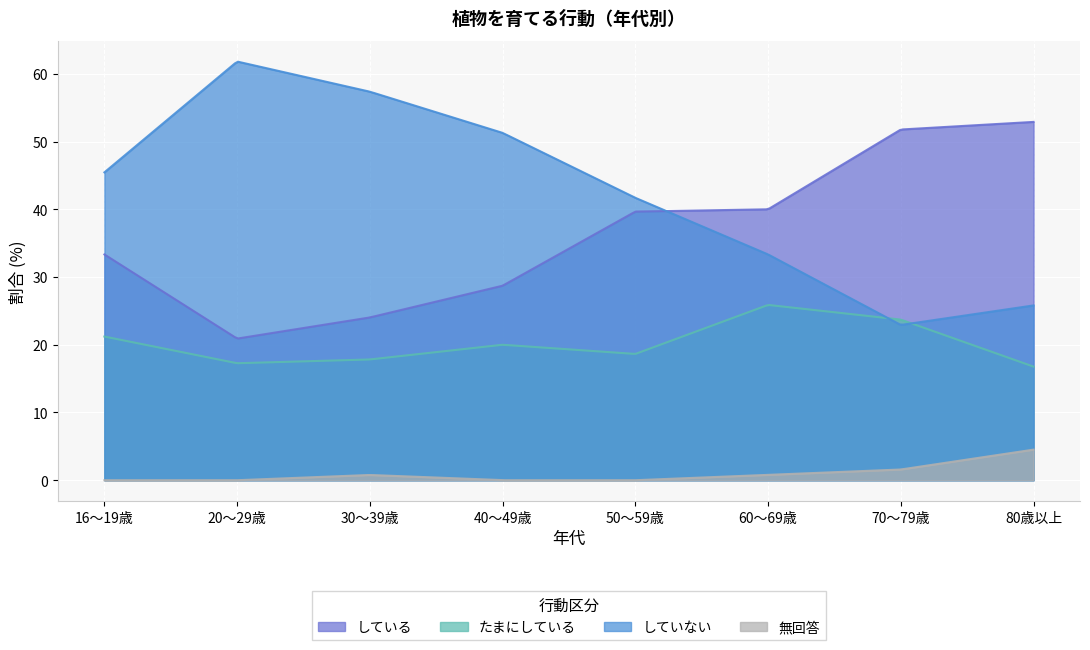

Reading left to right, list all the values displayed in this chart.

している: 33.3	20.9	24.0	28.7	39.7	40.0	51.8	52.9
たまにしている: 21.2	17.3	17.8	20.0	18.6	25.9	23.7	16.8
していない: 45.5	61.8	57.4	51.3	41.7	33.3	22.9	25.8
無回答: 0.0	0.0	0.8	0.0	0.0	0.8	1.6	4.5